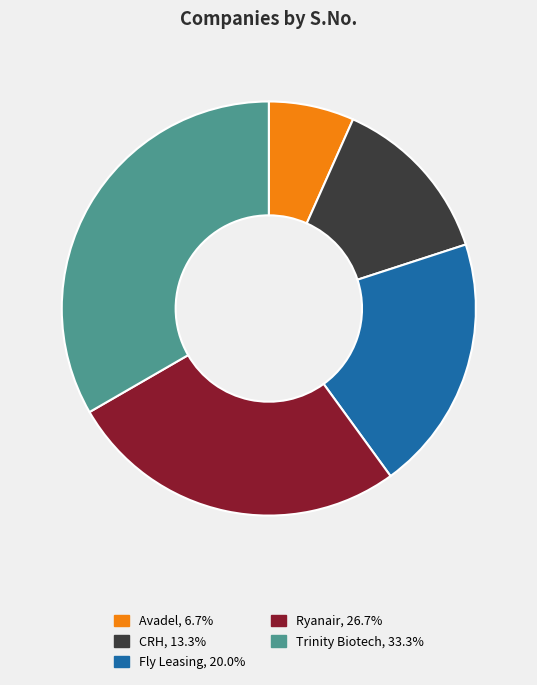

Count the number of slices in the pie.

5